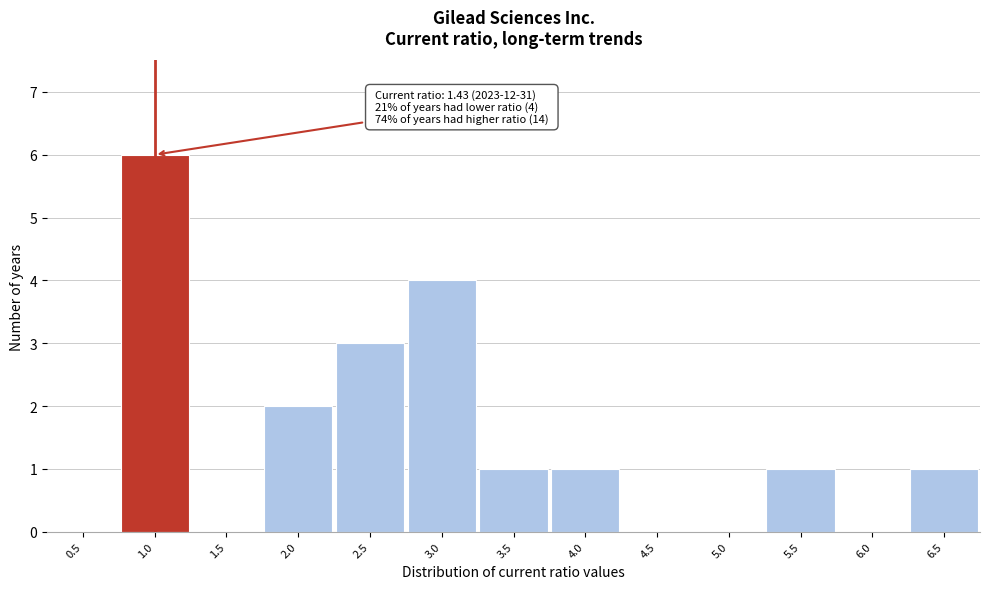

Reading left to right, transcribe all the data shown in this chart.

0.5=0	1.0=6	1.5=0	2.0=2	2.5=3	3.0=4	3.5=1	4.0=1	4.5=0	5.0=0	5.5=1	6.0=0	6.5=1